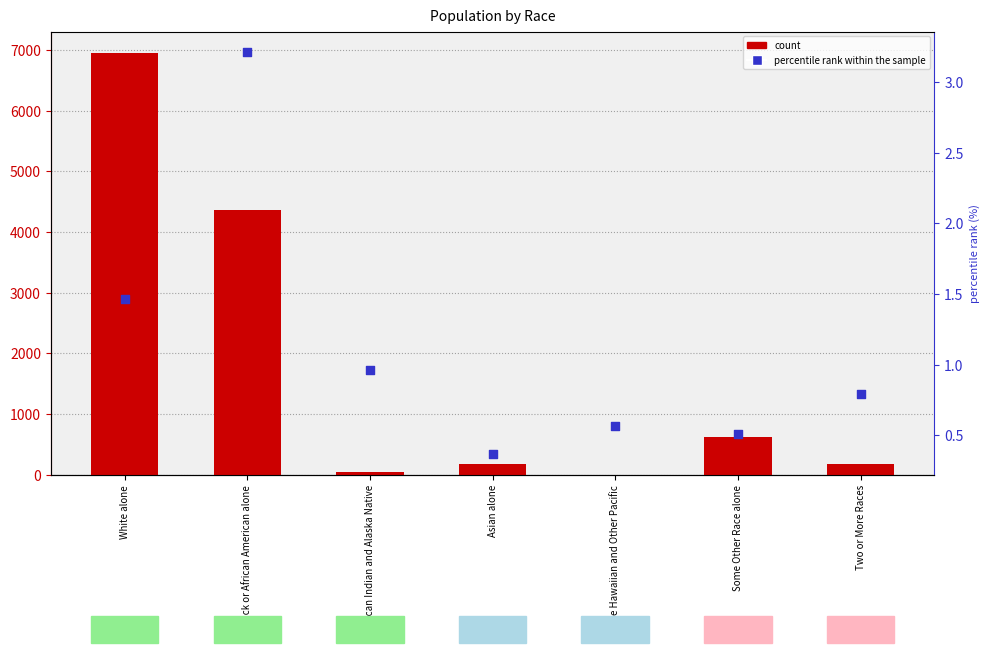

Is the value of count at American Indian and Alaska Native greater than the value of percentile rank within the sample at Native Hawaiian and Other Pacific?

Yes